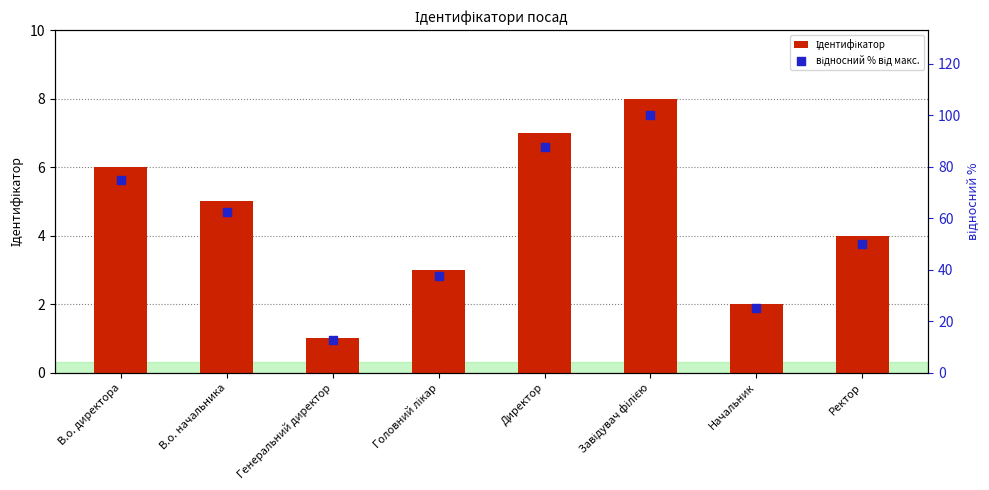

Which series contains the lowest Y value?

Ідентифікатор